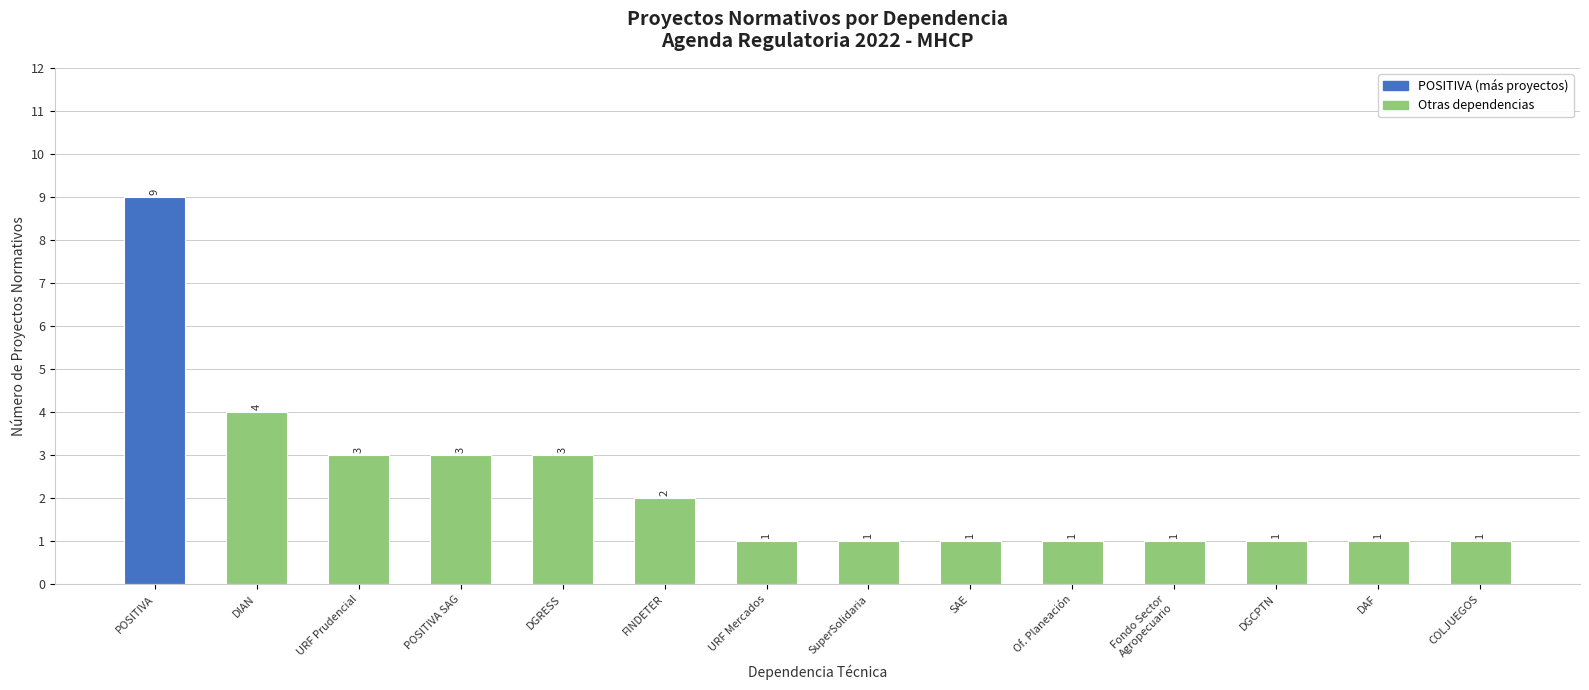

What is the approximate value at FINDETER?

2